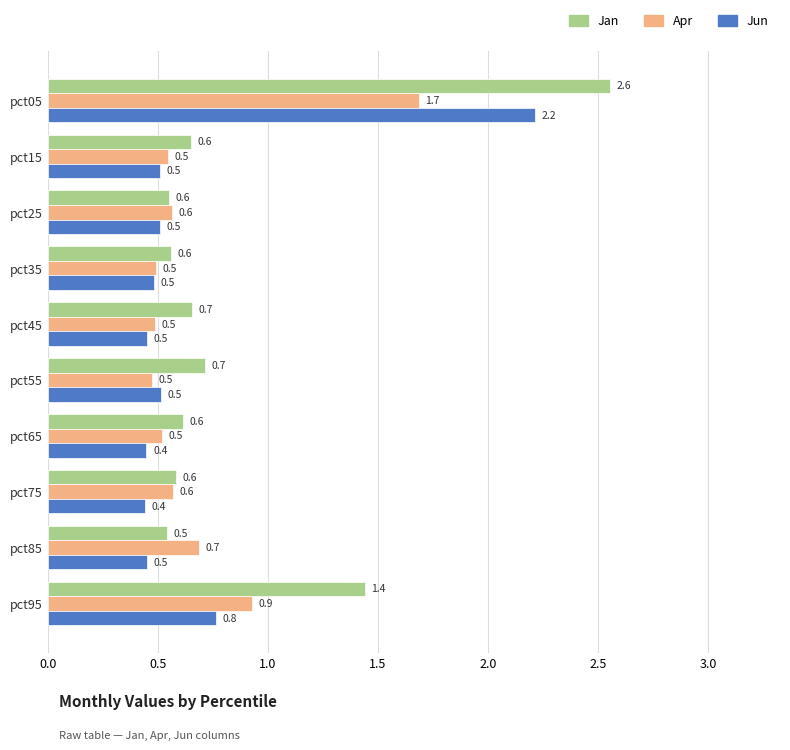

List the series in order of their peak value, highest first.

Jan, Jun, Apr